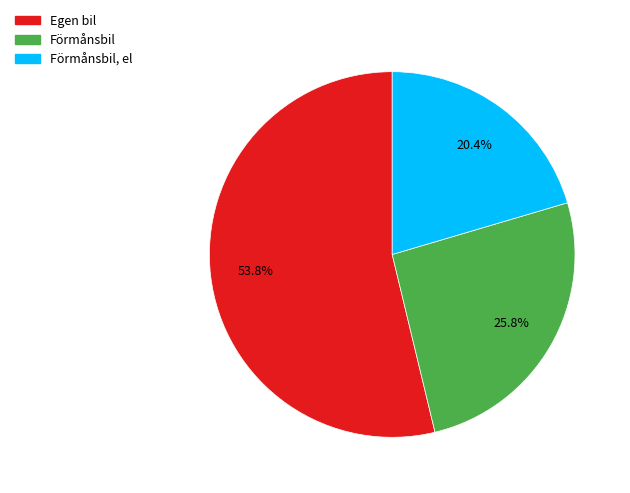

Which category accounts for the majority?

Egen bil